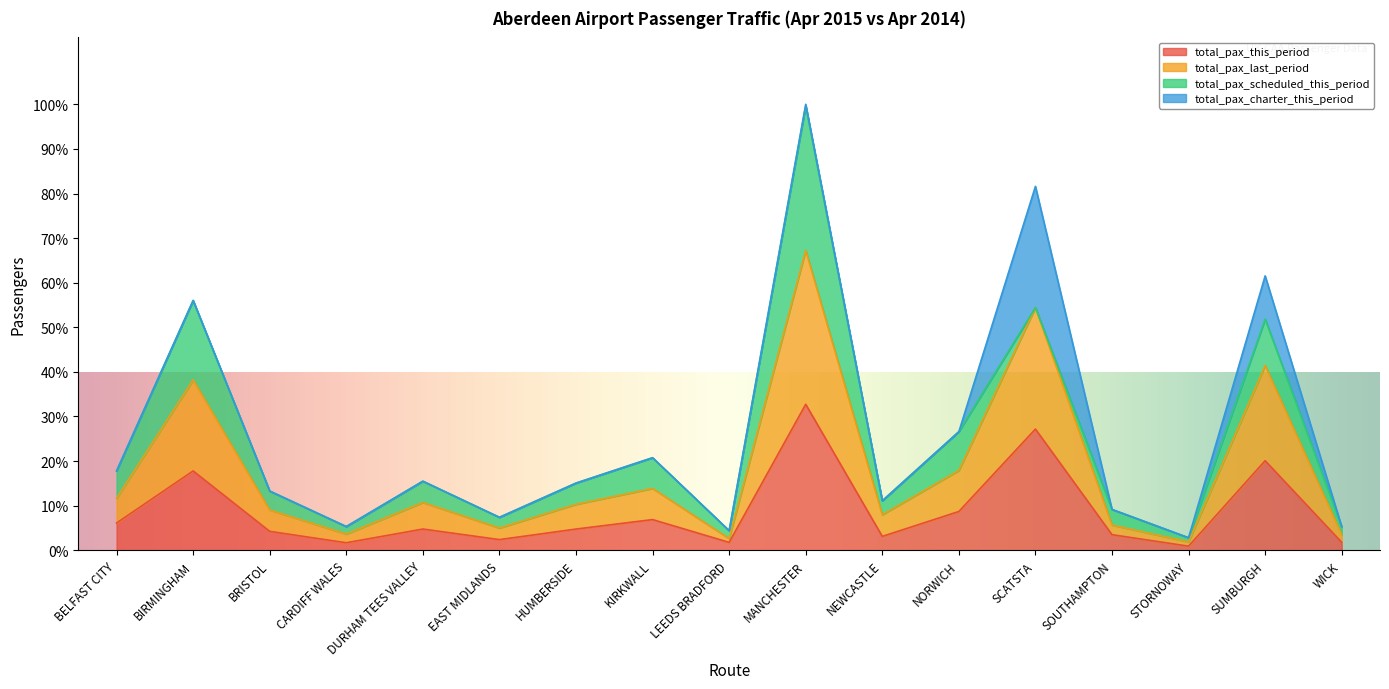

What is the approximate value of total_pax_last_period at SOUTHAMPTON, to the nearest 50?

3050